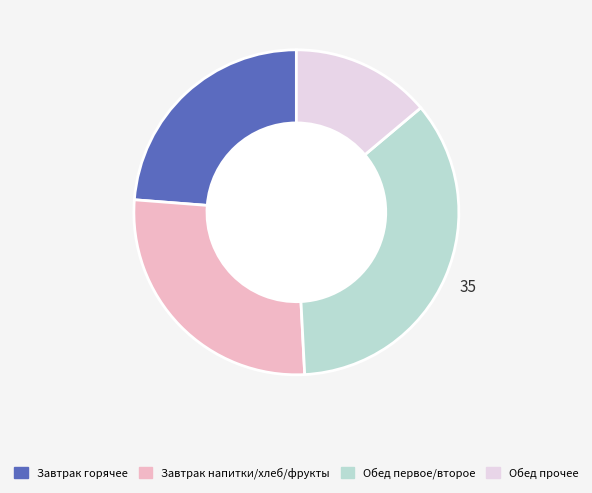

Does any single category account for the majority?

No